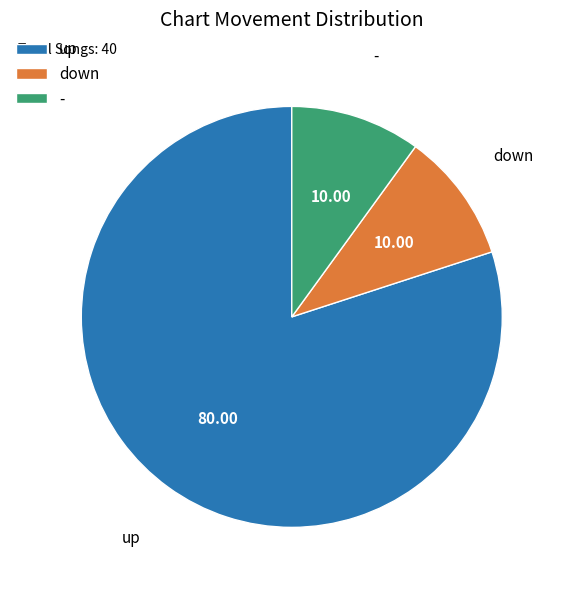

How many slices are in this pie chart?

3